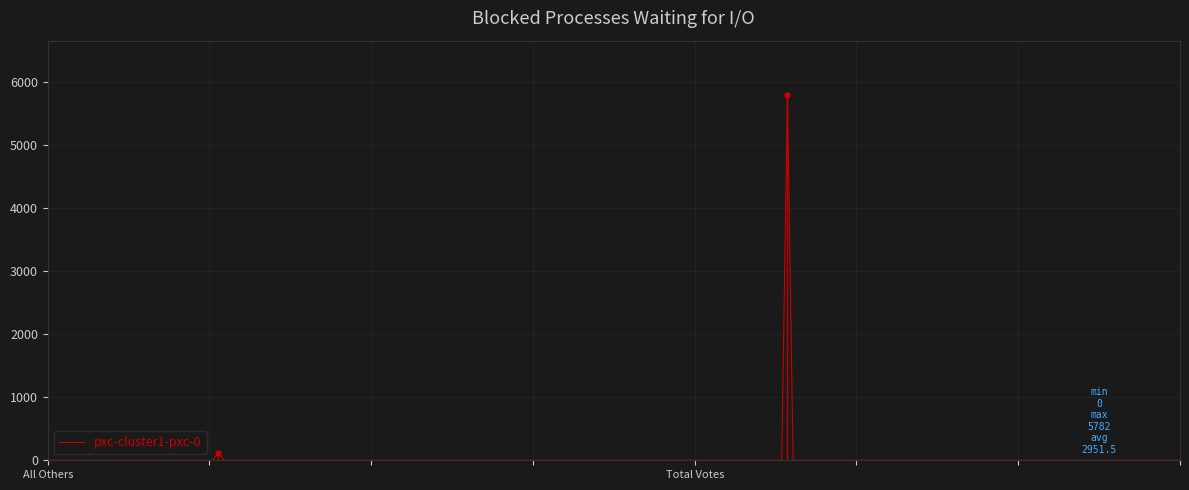

Which has a higher value, All Others (121) or Total Votes Cast (5782)?

Total Votes Cast (5782)